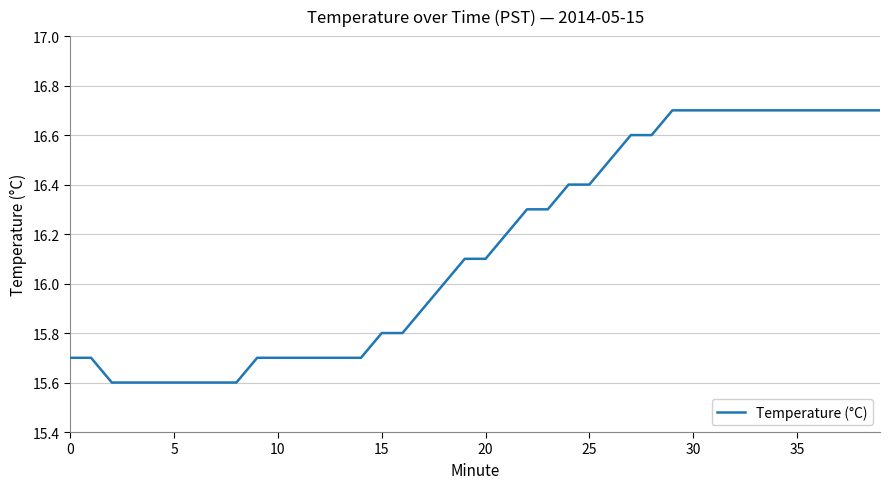

What is the difference between the maximum and minimum values?

1.1